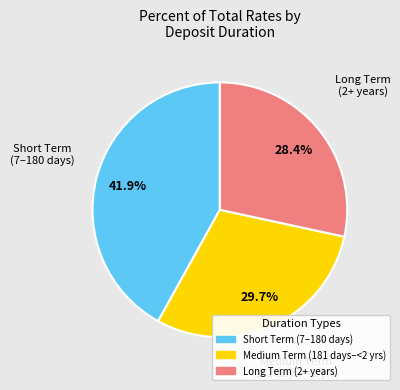

Is there a majority slice in this chart?

No